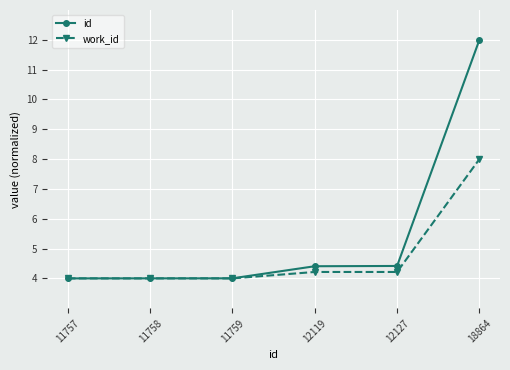

At which category is the sum across all series the highest?

18864